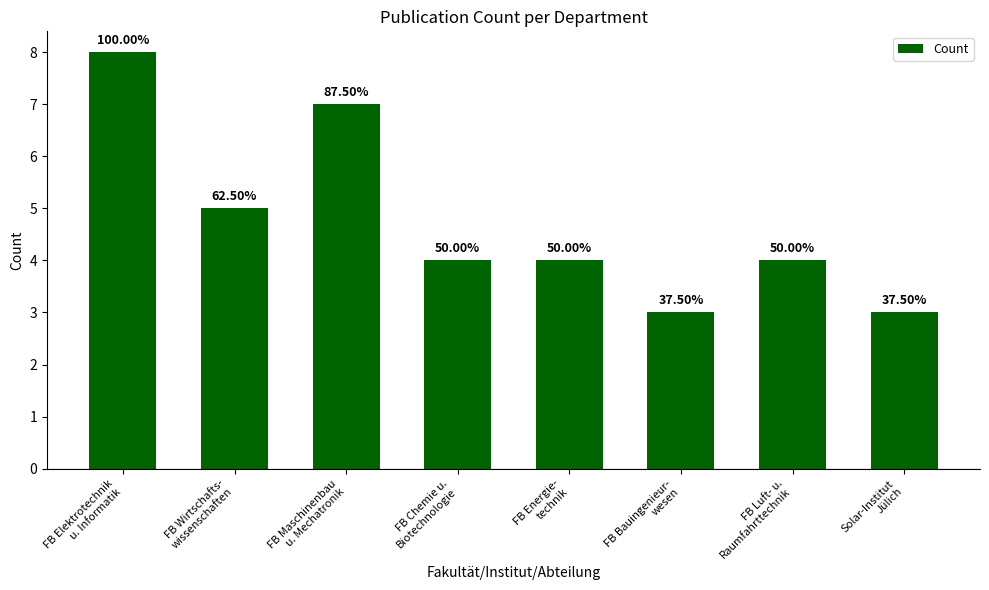

Does the chart contain any negative values?

No